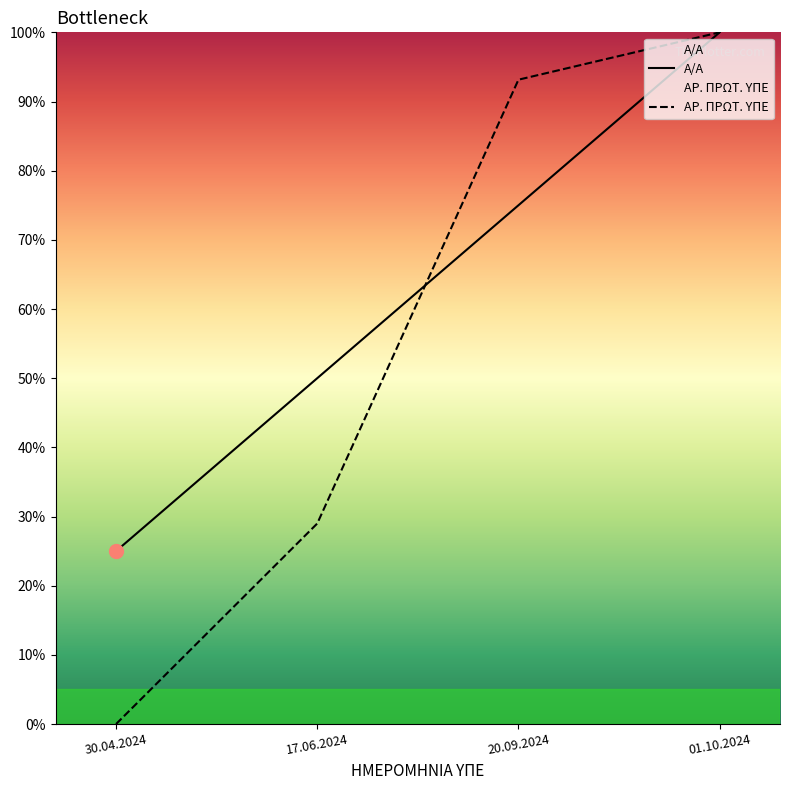

Which series has the largest Y range (max minus min)?

ΑΡ. ΠΡΩΤ. ΥΠΕ